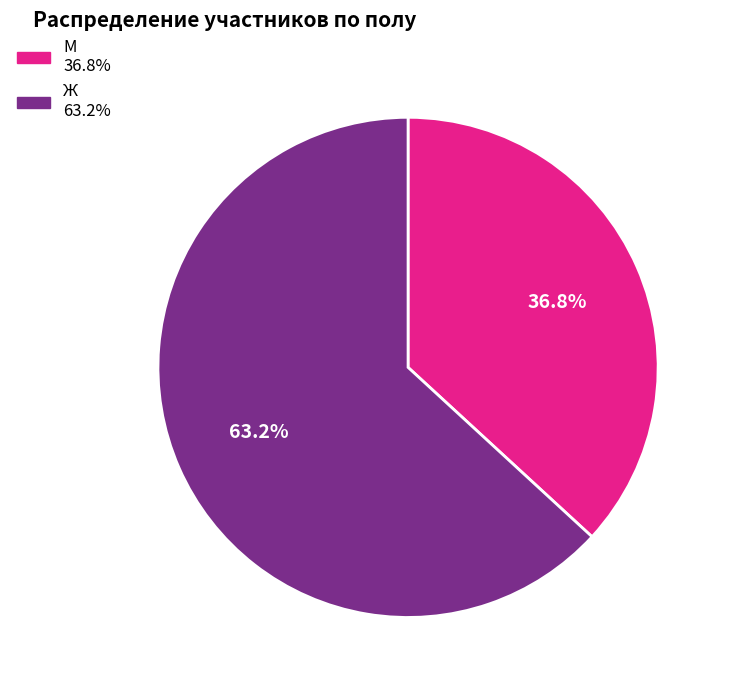

Which slice is the smallest?

М